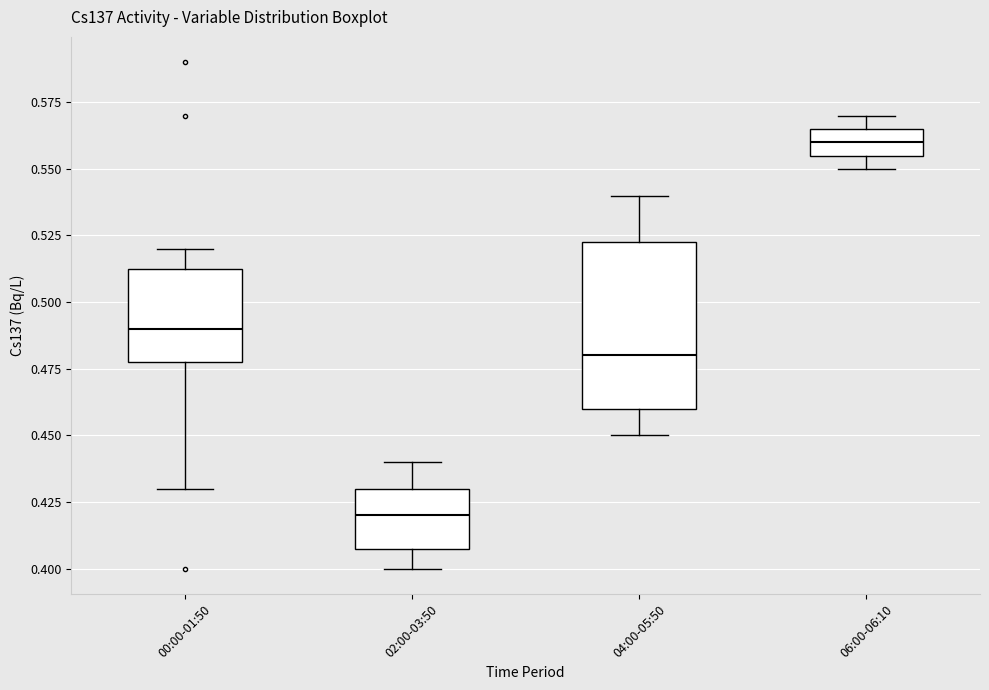

Reading left to right, read every box against the y-axis: the position of its median line, the range the box covers, and the ends of its whiskers. The values are not printed on the chart, so give them approximately, as read against the axis.

00:00-01:50: median 0.490, box 0.480 to 0.515, whiskers 0.430 to 0.520
02:00-03:50: median 0.420, box 0.410 to 0.430, whiskers 0.400 to 0.440
04:00-05:50: median 0.480, box 0.460 to 0.525, whiskers 0.450 to 0.540
06:00-06:10: median 0.560, box 0.555 to 0.565, whiskers 0.550 to 0.570